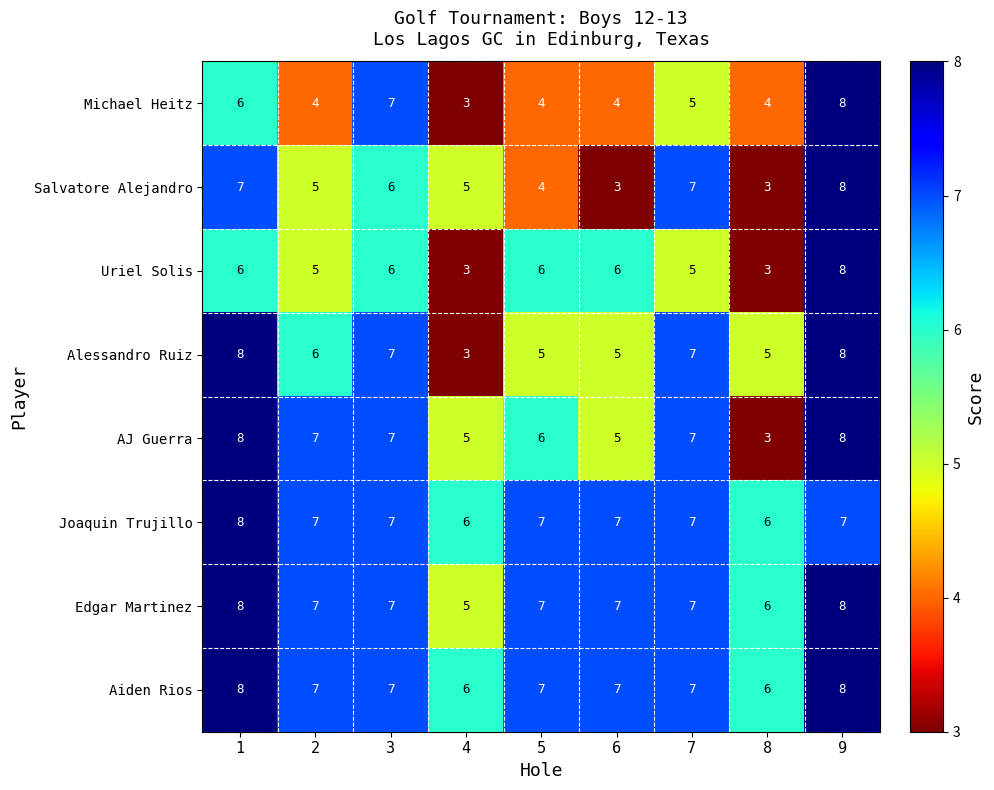

Which series has the largest total across all categories?

Aiden Rios